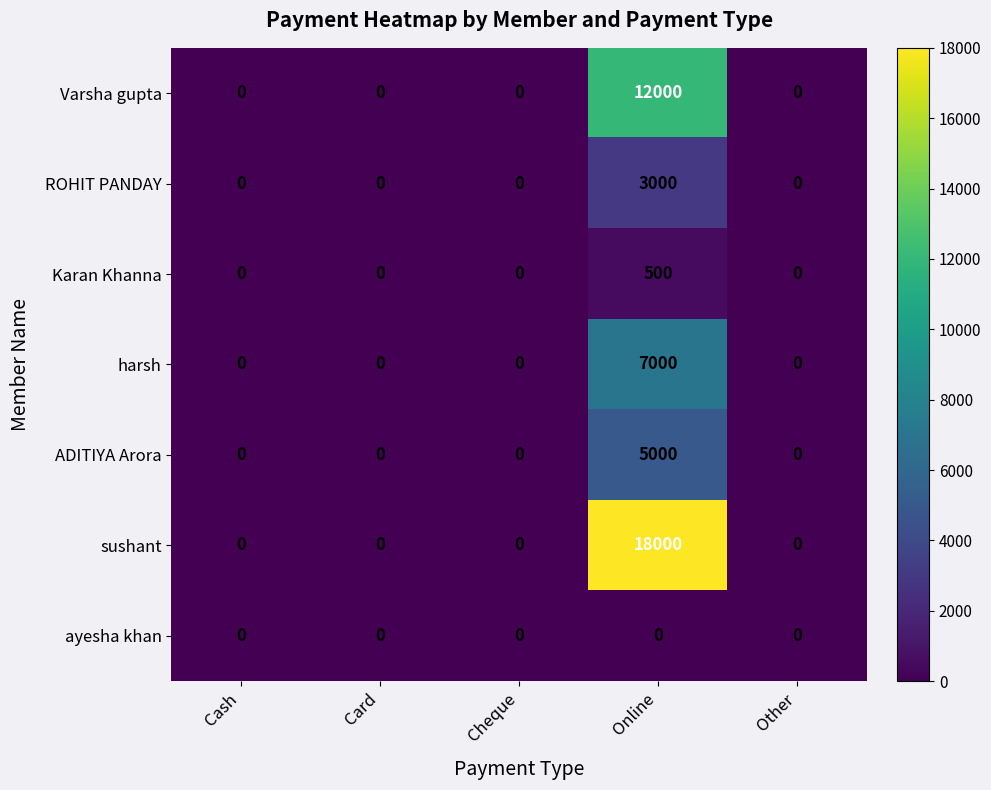

What is the maximum value for Varsha gupta?

12000